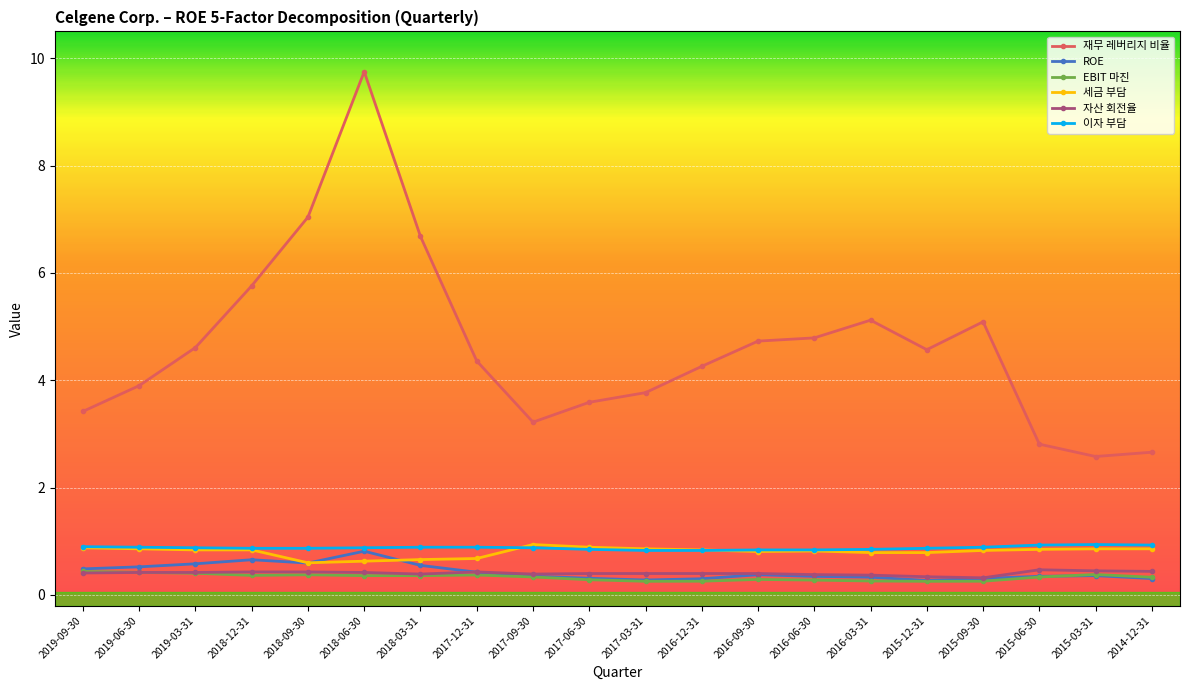

Where is the first local maximum for 재무 레버리지 비율?

2018-06-30